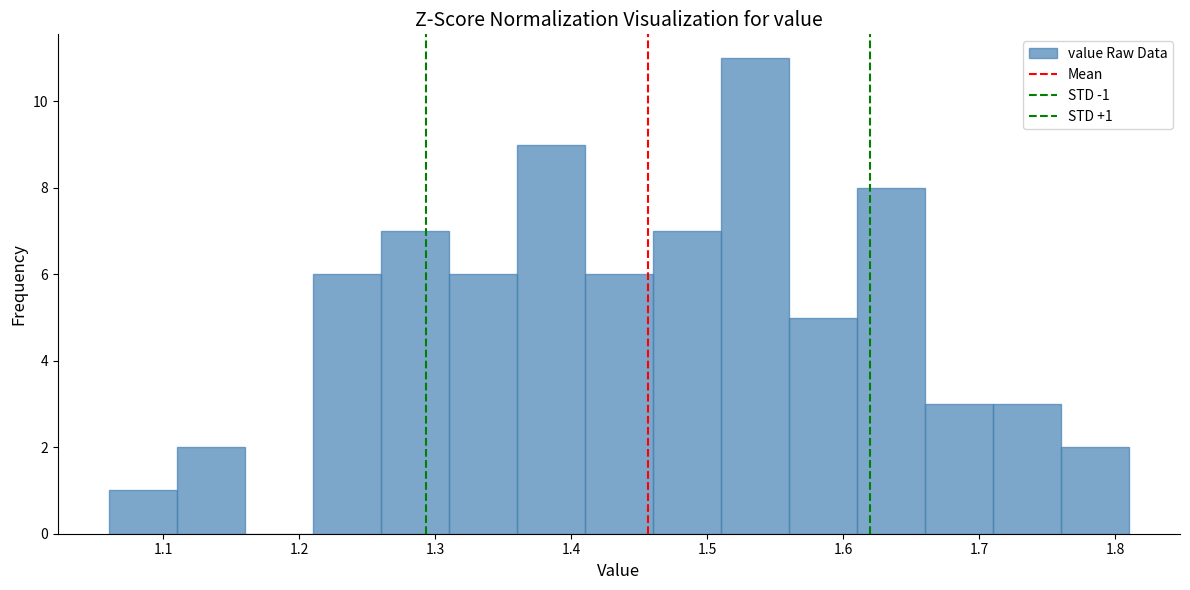

Over which range of the x-axis is the bar tallest?

1.51 to 1.56